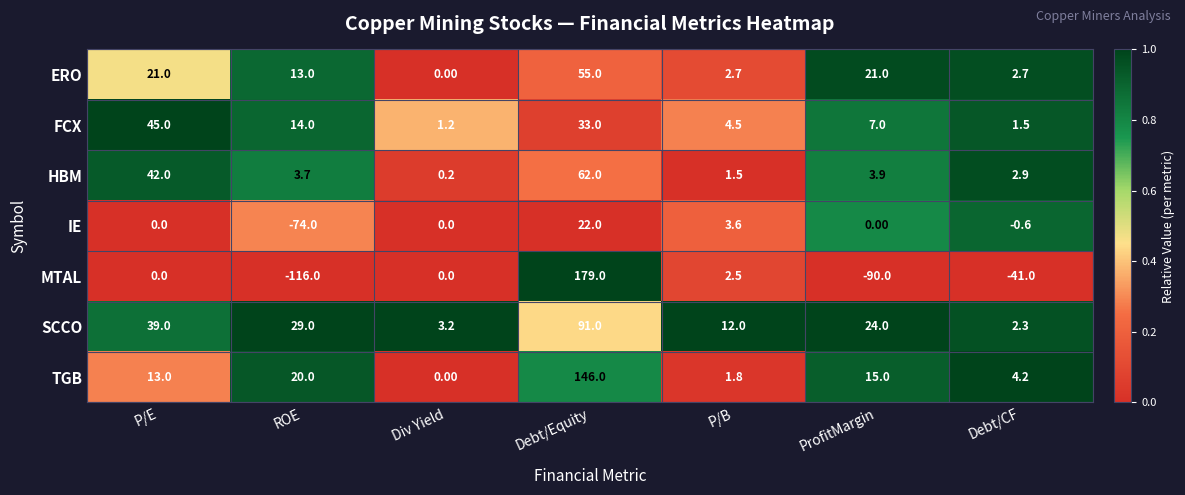

What is the difference between the SCCO values at Debt/CF and ProfitMargin?

21.7